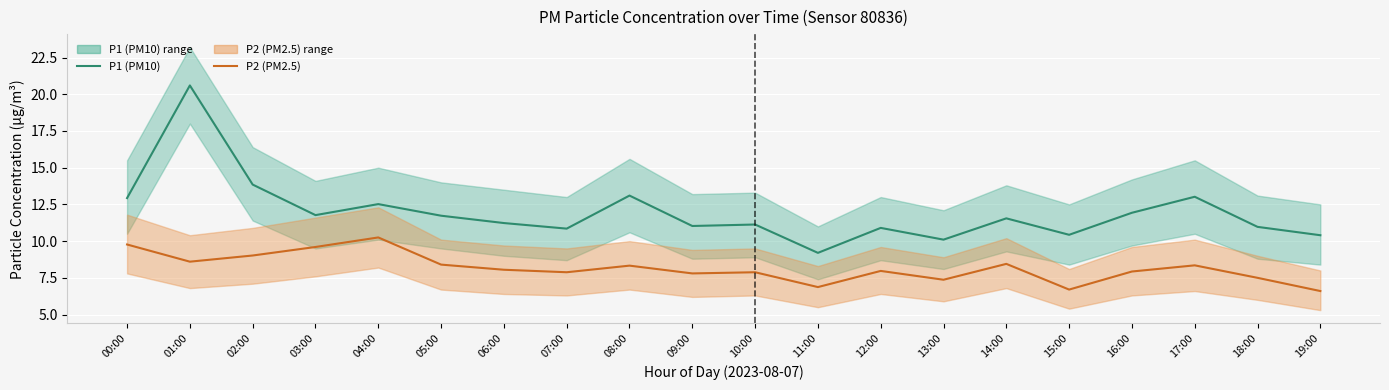

Which has a higher value, 12:00 or 13:00?

12:00